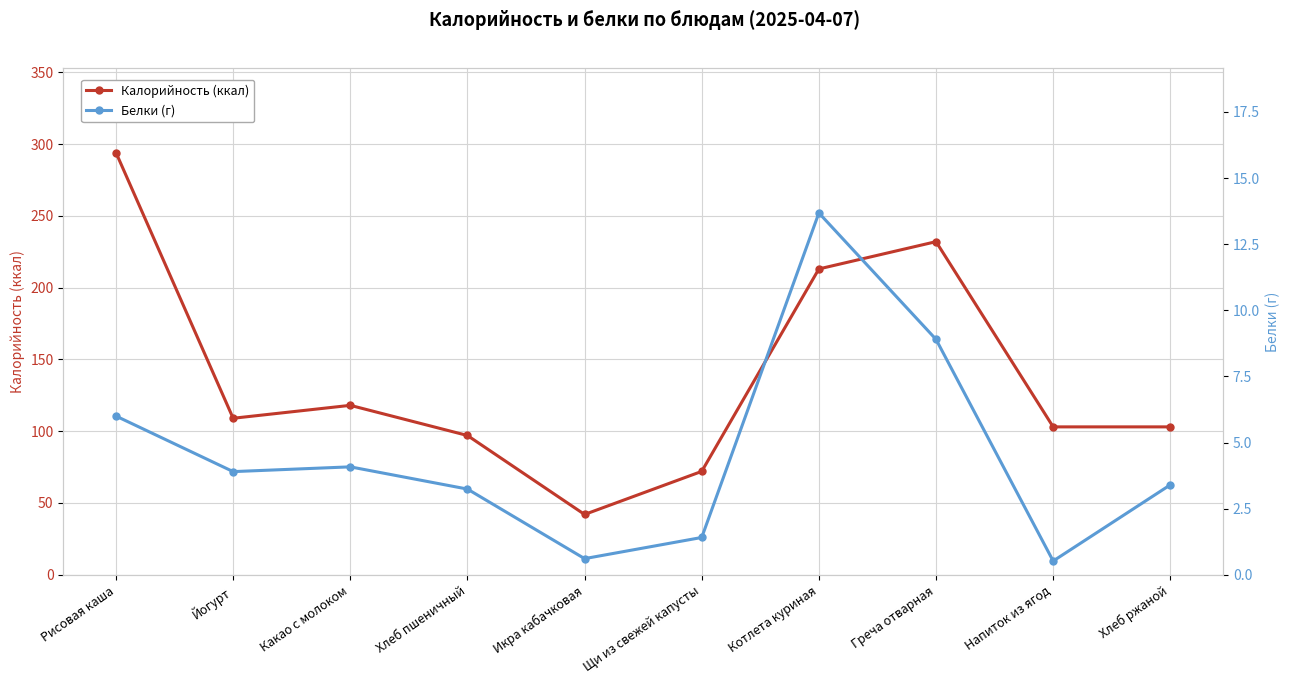

What are all the series names shown in the legend?

Калорийность (ккал), Белки (г)